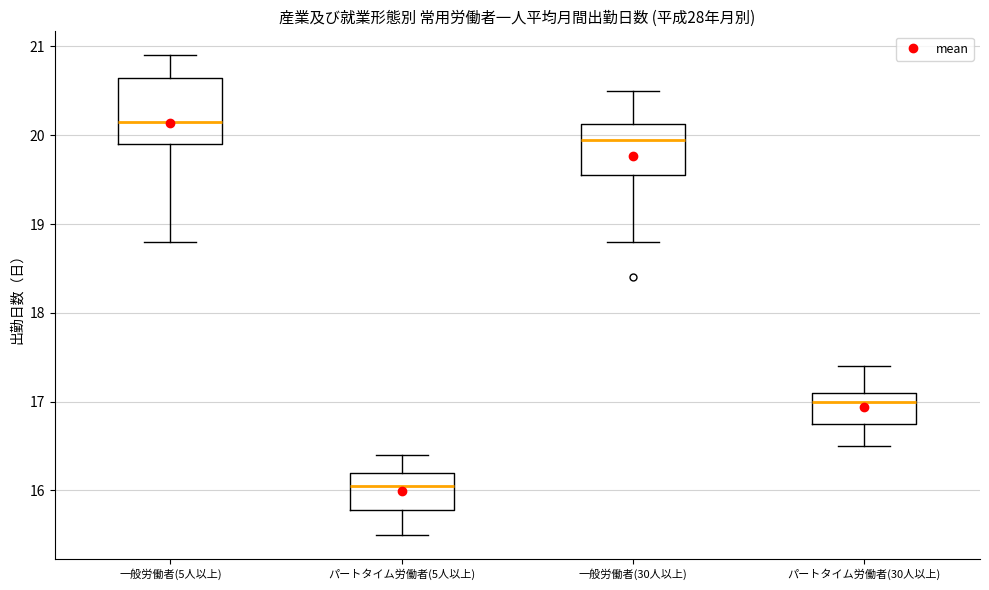

Where does the upper whisker of the box for 一般労働者(30人以上) end on the y-axis? The values are not printed on the chart, so give them approximately, as read against the axis.

20.5